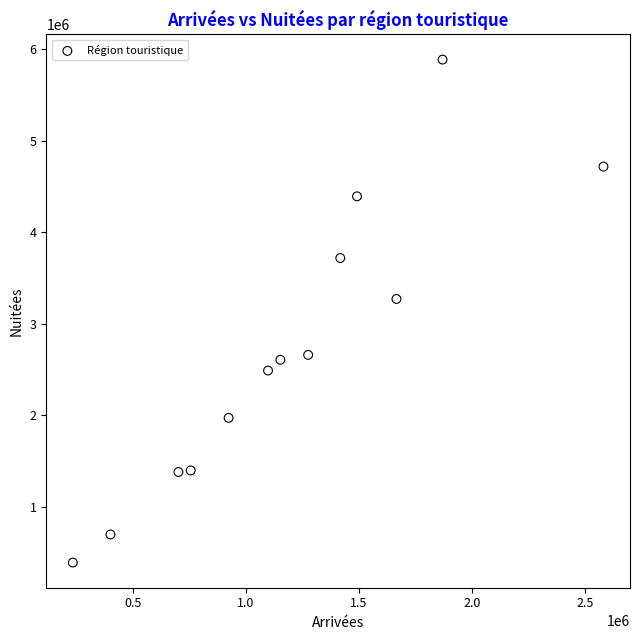

What is the range of Y values (max minus min)?

5492539